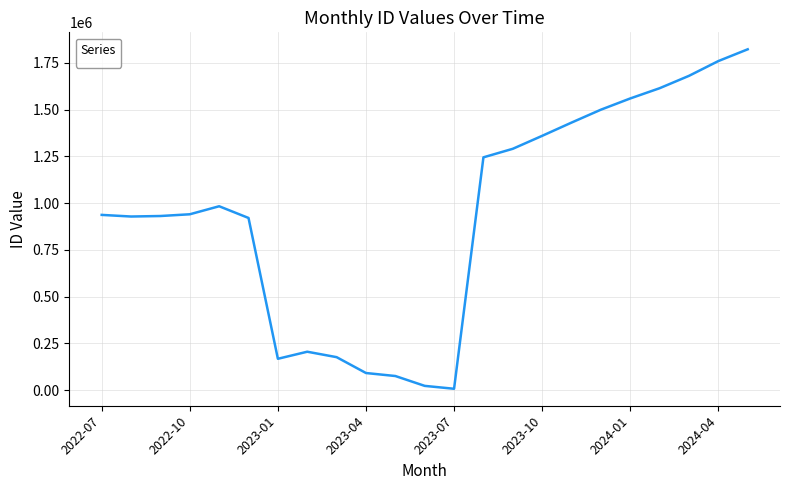

What is the minimum value shown in the chart?

8073